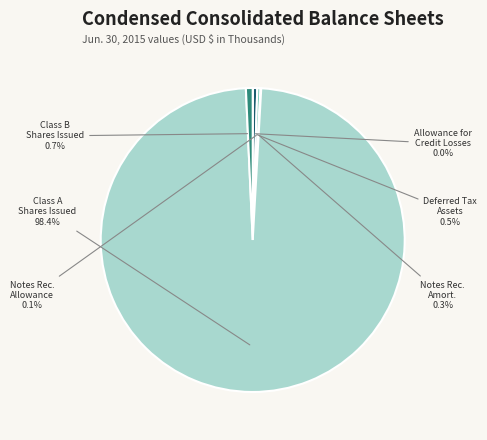

Is Class A Shares Issued the majority of the pie?

Yes